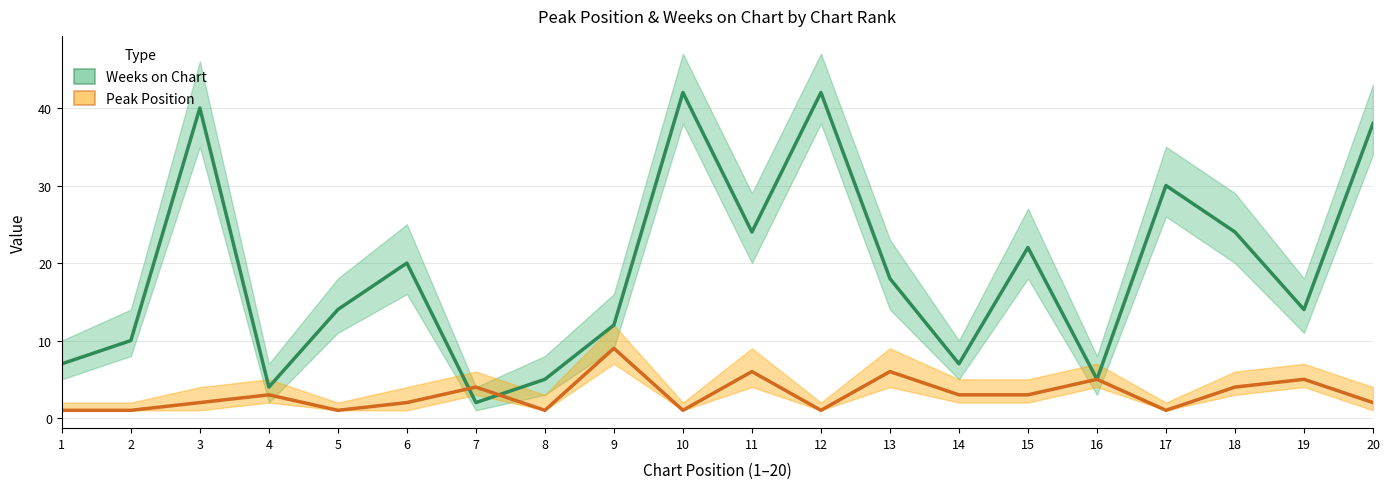

True or false: Peak Position has a value of 1 at 1.

True